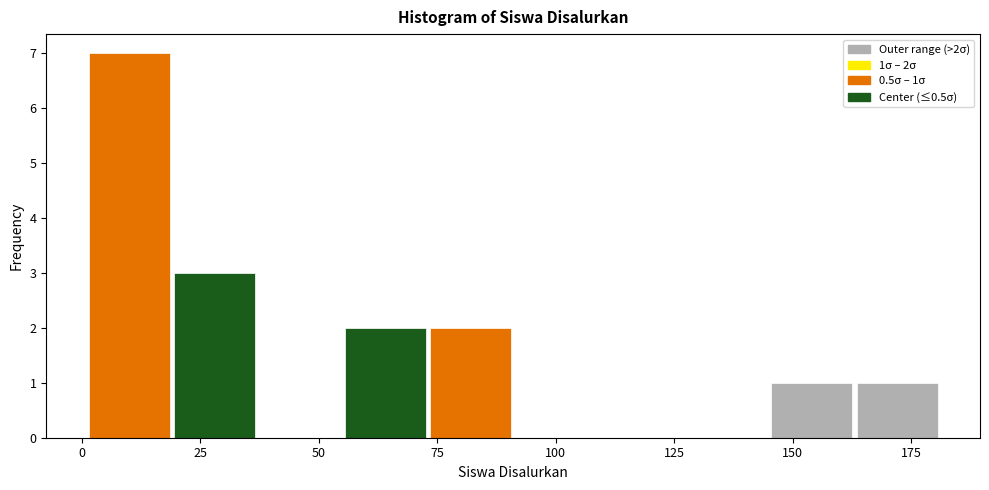

Read against the x-axis, roughly where is the centre of the tallest bar?

10